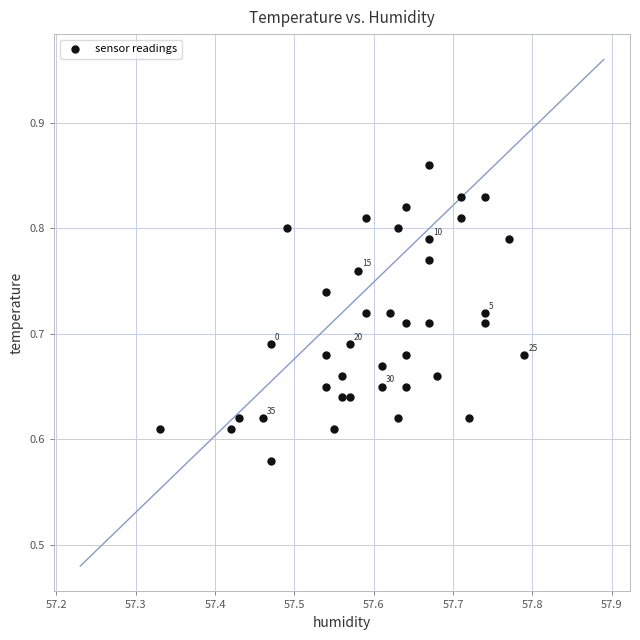

What is the range of X values (max minus min)?

0.5